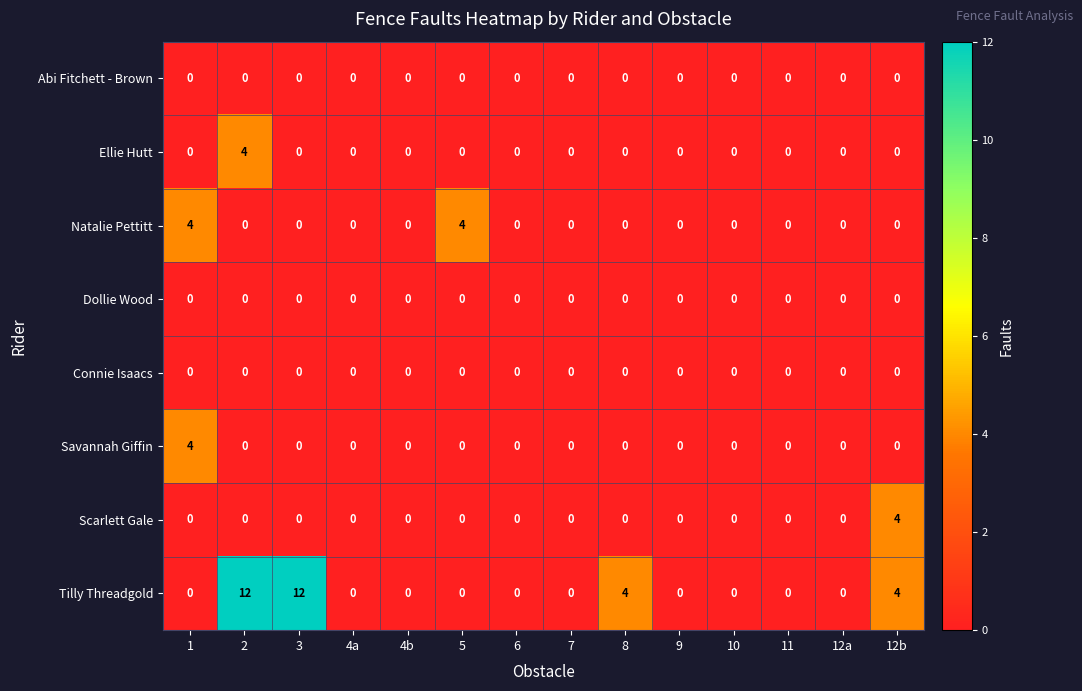

Count the Tilly Threadgold values in the range 0 to 4.

12